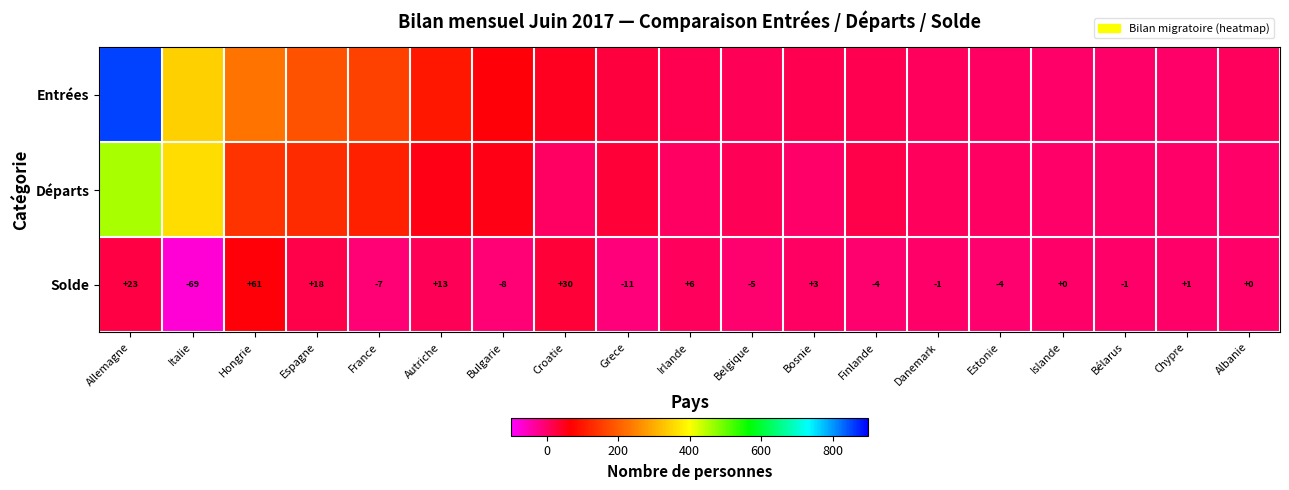

True or false: Solde has a value of -69 at Italie.

True